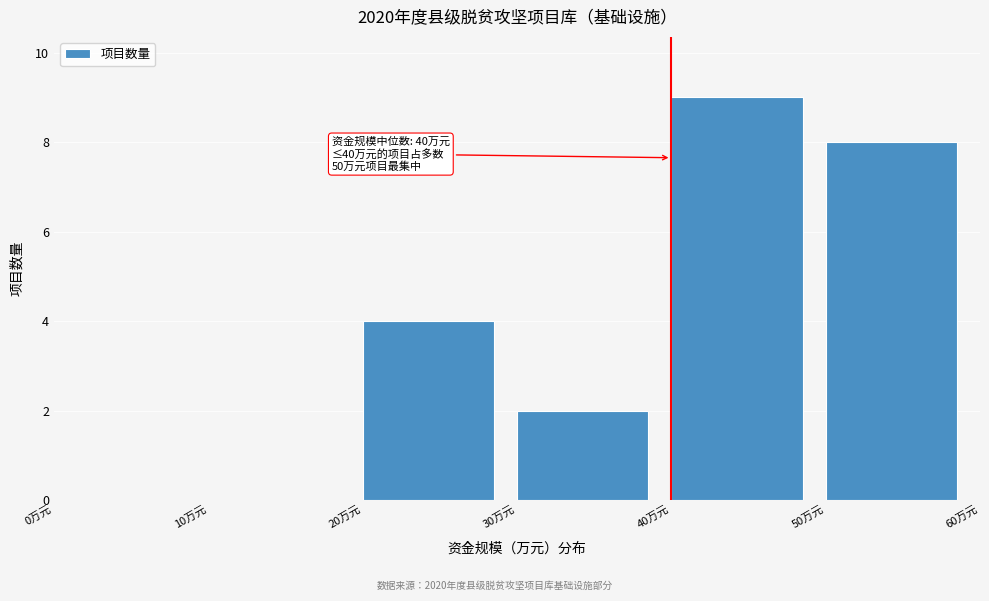

Over which range of the x-axis is the bar tallest?

40 to 50